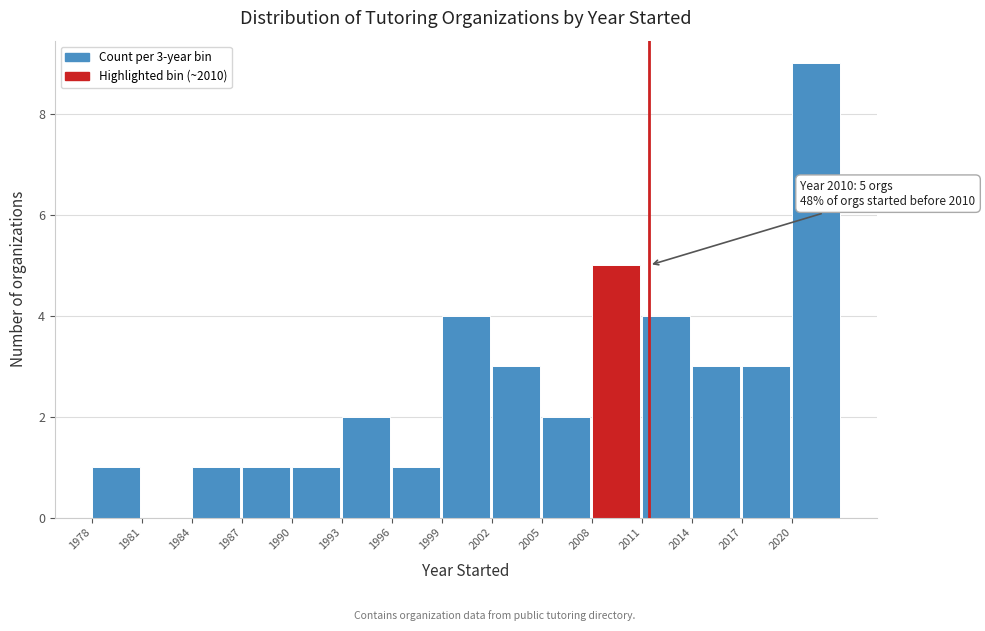

Which range on the x-axis has the tallest bar?

2020 to 2023